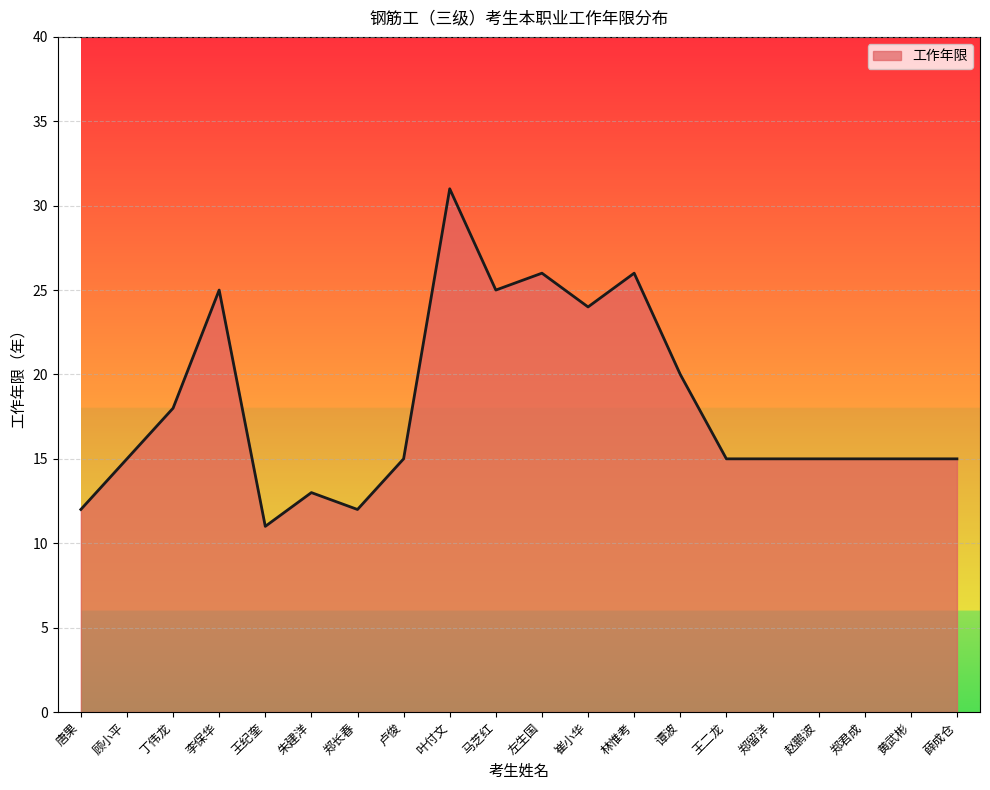

Where is the first local minimum?

王纪奎